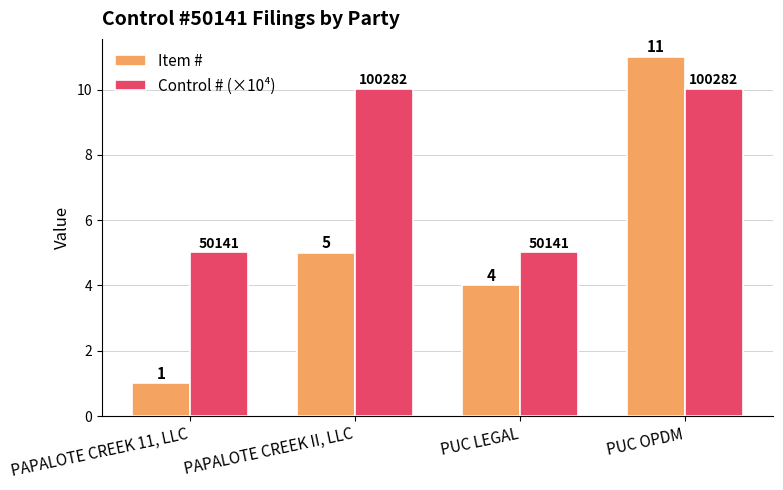

Which label corresponds to the smallest value in the chart?

PAPALOTE CREEK 11, LLC